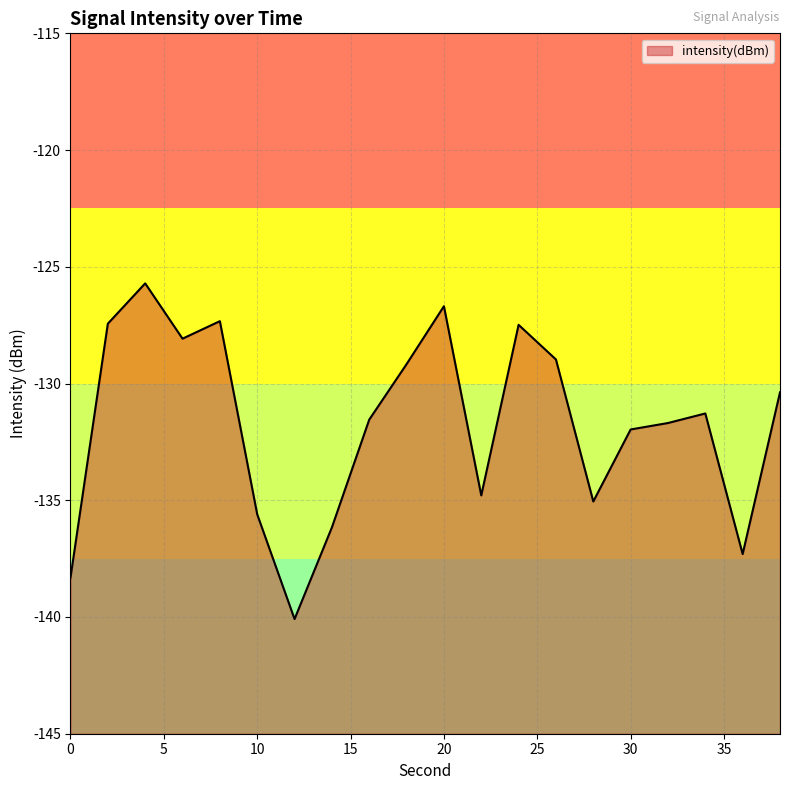

How many points are higher than both their immediate neighbors (excluding endpoints)?

5